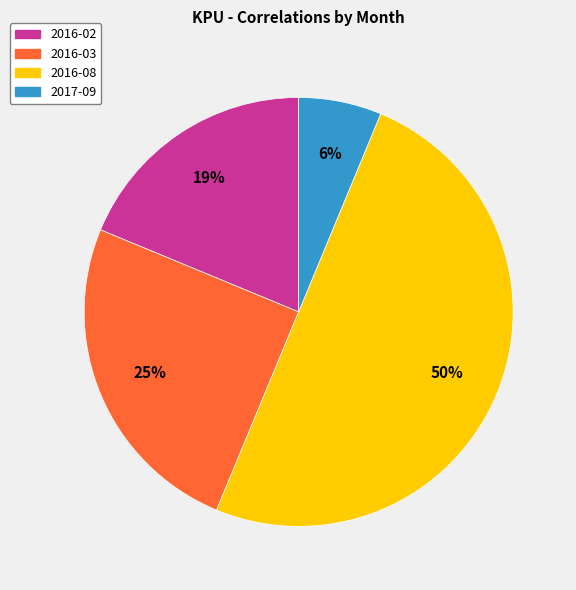

To the nearest percent, what is the average slice percentage?

25%